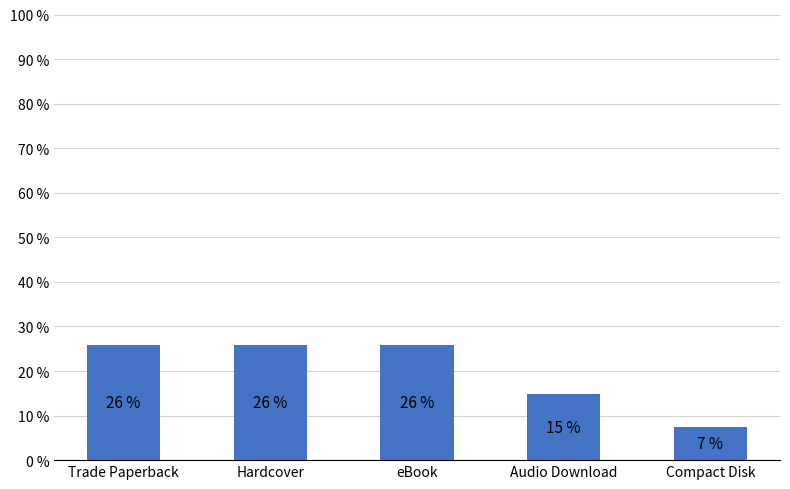

At which label is the value closest to 16?

Audio Download